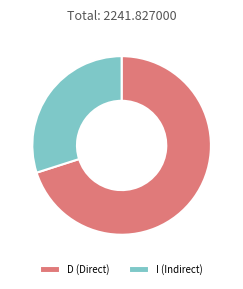

What is the majority slice?

D (Direct)